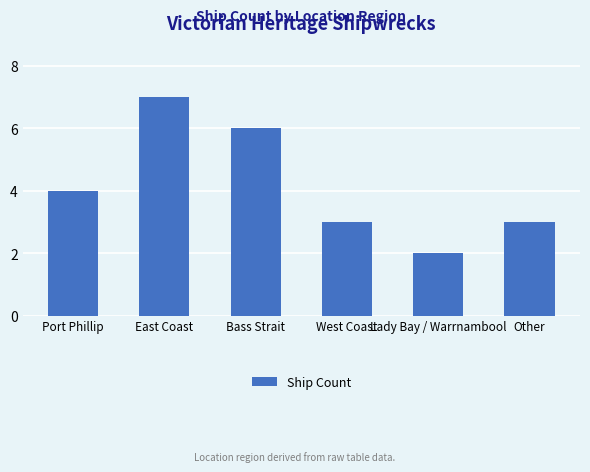

What is the greatest value displayed?

7